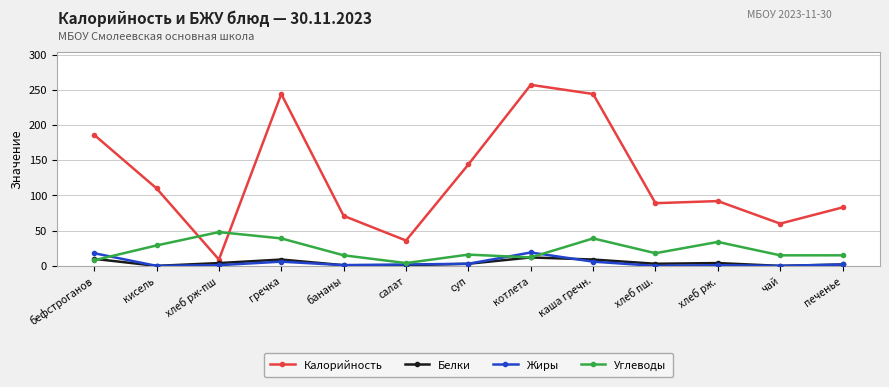

How many intersections are there between Калорийность and Углеводы?

2